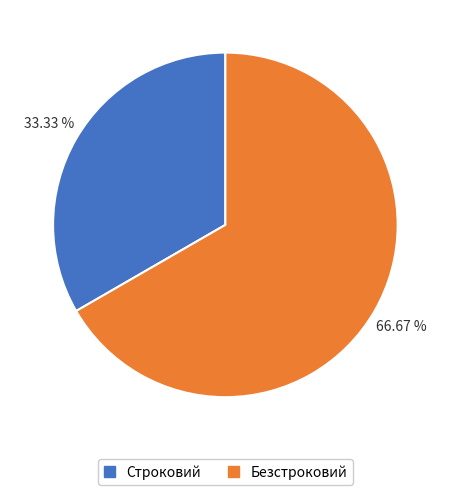

What percentage is the Безстроковий slice, to the nearest percent?

67%